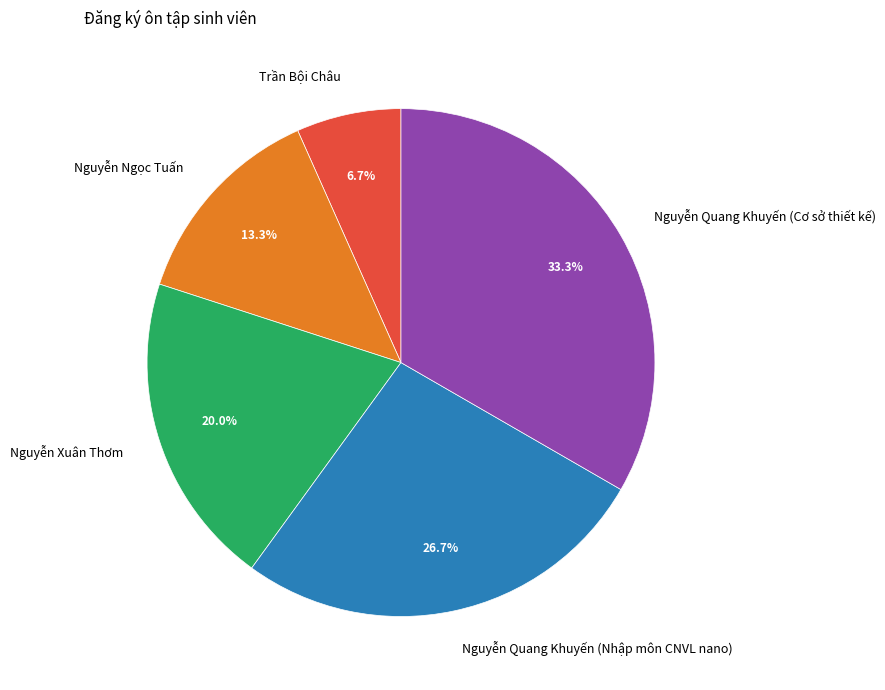

Combined, do Nguyễn Quang Khuyến (Cơ sở thiết kế) and Trần Bội Châu account for over 50%?

No